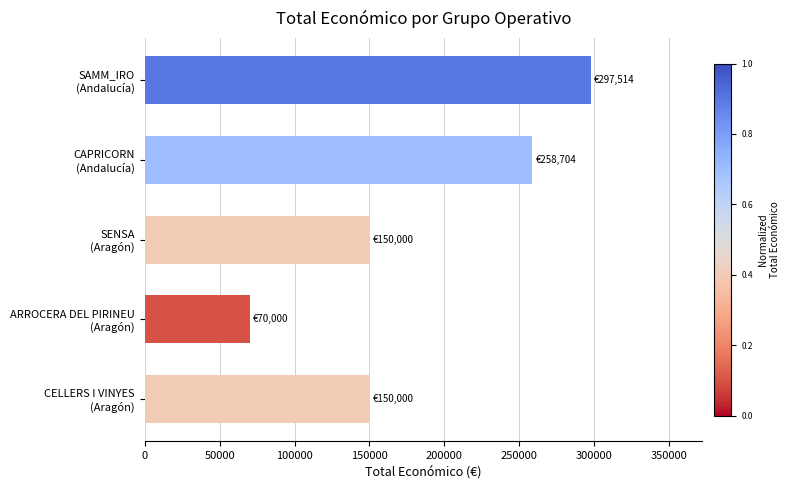

What is the difference between the second highest and minimum values?

188704